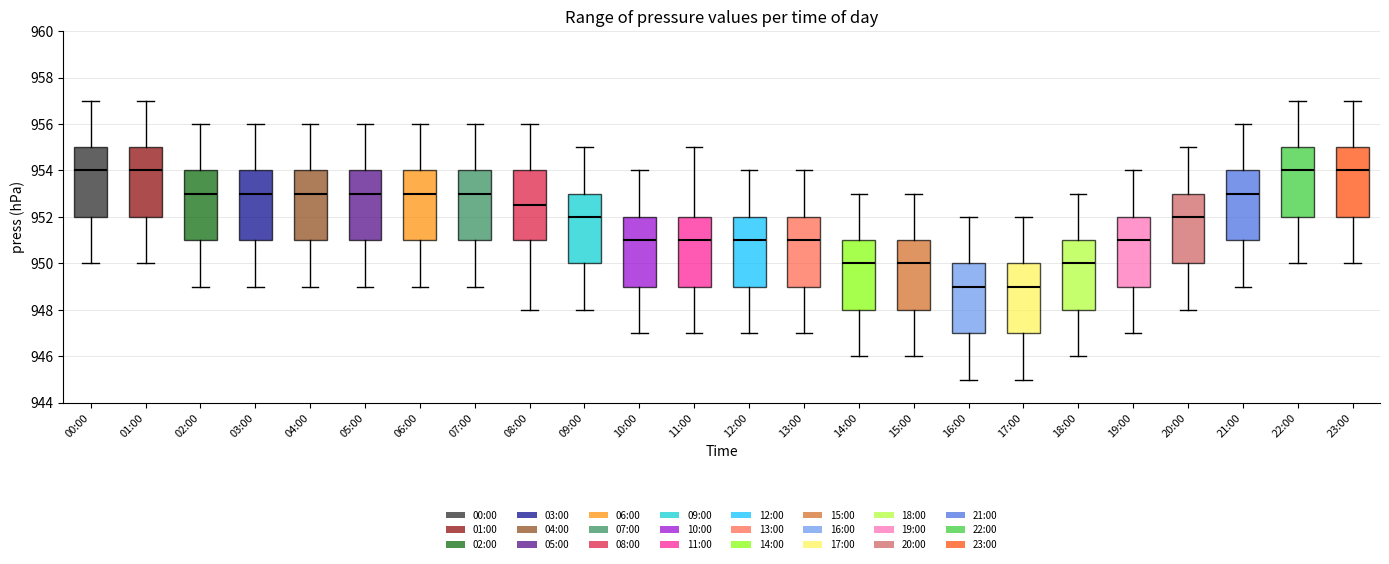

Reading left to right, read every box against the y-axis: the position of its median line, the range the box covers, and the ends of its whiskers. The values are not printed on the chart, so give them approximately, as read against the axis.

00:00: median 954.0, box 952.0 to 955.0, whiskers 950.0 to 957.0
01:00: median 954.0, box 952.0 to 955.0, whiskers 950.0 to 957.0
02:00: median 953.0, box 951.0 to 954.0, whiskers 949.0 to 956.0
03:00: median 953.0, box 951.0 to 954.0, whiskers 949.0 to 956.0
04:00: median 953.0, box 951.0 to 954.0, whiskers 949.0 to 956.0
05:00: median 953.0, box 951.0 to 954.0, whiskers 949.0 to 956.0
06:00: median 953.0, box 951.0 to 954.0, whiskers 949.0 to 956.0
07:00: median 953.0, box 951.0 to 954.0, whiskers 949.0 to 956.0
08:00: median 952.6, box 951.0 to 954.0, whiskers 948.0 to 956.0
09:00: median 952.0, box 950.0 to 953.0, whiskers 948.0 to 955.0
10:00: median 951.0, box 949.0 to 952.0, whiskers 947.0 to 954.0
11:00: median 951.0, box 949.0 to 952.0, whiskers 947.0 to 955.0
12:00: median 951.0, box 949.0 to 952.0, whiskers 947.0 to 954.0
13:00: median 951.0, box 949.0 to 952.0, whiskers 947.0 to 954.0
14:00: median 950.0, box 948.0 to 951.0, whiskers 946.0 to 953.0
15:00: median 950.0, box 948.0 to 951.0, whiskers 946.0 to 953.0
16:00: median 949.0, box 947.0 to 950.0, whiskers 945.0 to 952.0
17:00: median 949.0, box 947.0 to 950.0, whiskers 945.0 to 952.0
18:00: median 950.0, box 948.0 to 951.0, whiskers 946.0 to 953.0
19:00: median 951.0, box 949.0 to 952.0, whiskers 947.0 to 954.0
20:00: median 952.0, box 950.0 to 953.0, whiskers 948.0 to 955.0
21:00: median 953.0, box 951.0 to 954.0, whiskers 949.0 to 956.0
22:00: median 954.0, box 952.0 to 955.0, whiskers 950.0 to 957.0
23:00: median 954.0, box 952.0 to 955.0, whiskers 950.0 to 957.0